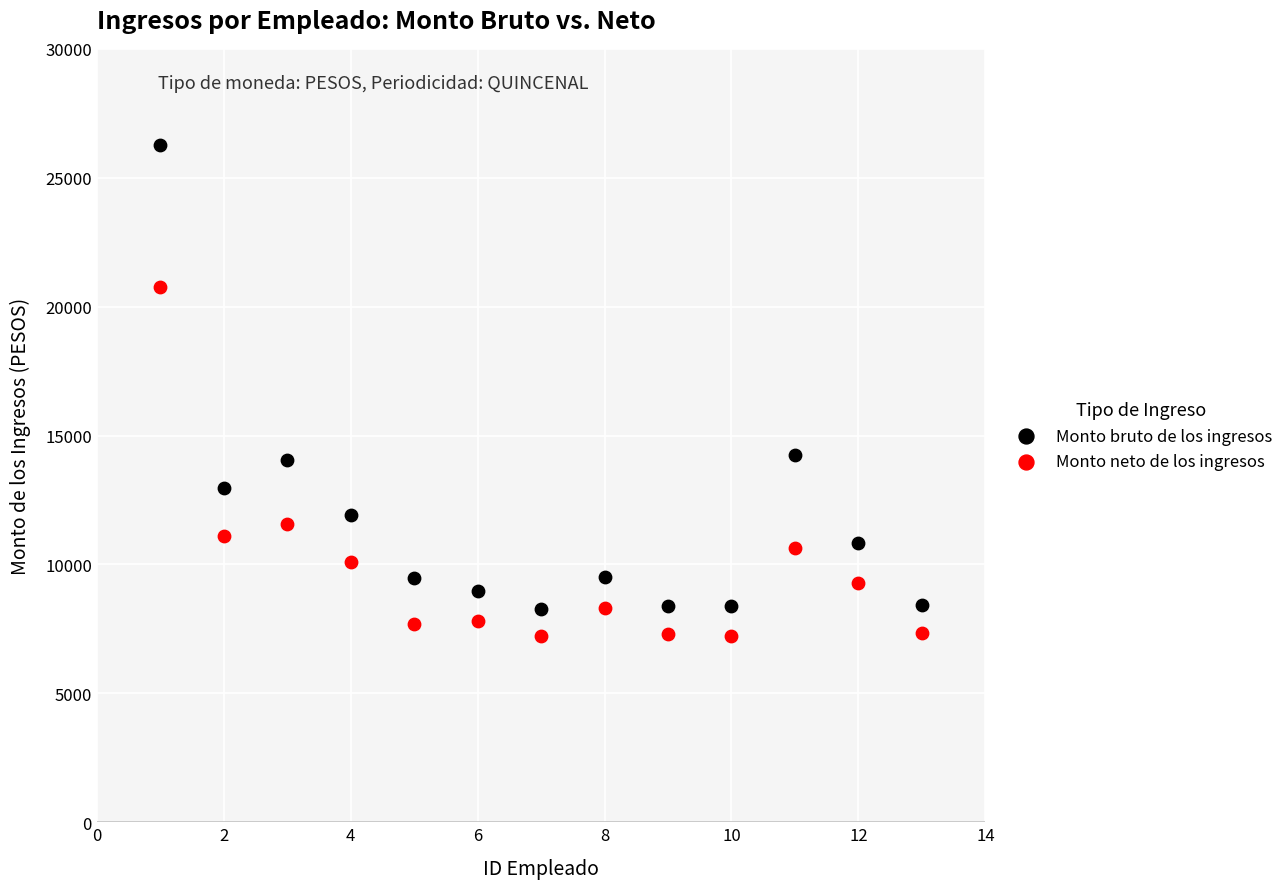

Which series has the largest Y range (max minus min)?

Monto bruto de los ingresos